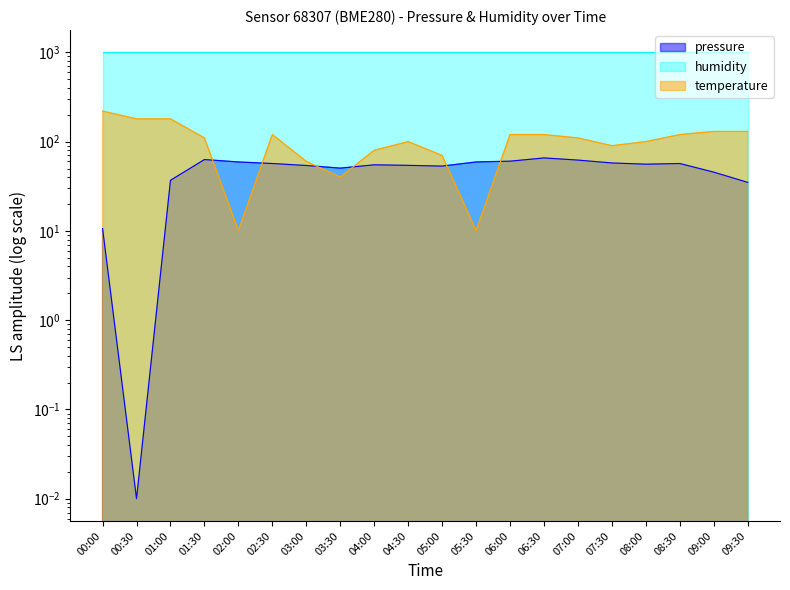

How many times do pressure and temperature cross each other?

6